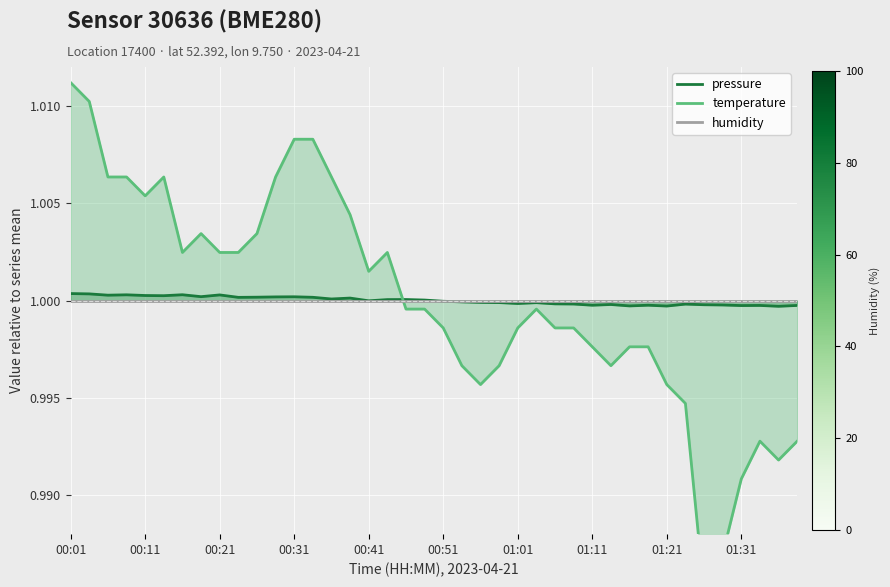

Does the chart display data point markers on the line(s)?

No